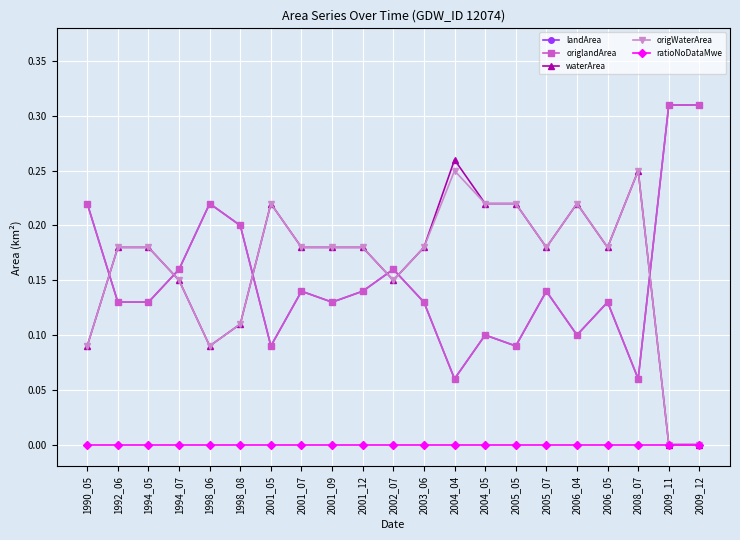

At which label is landArea closest to 0?

2004_04